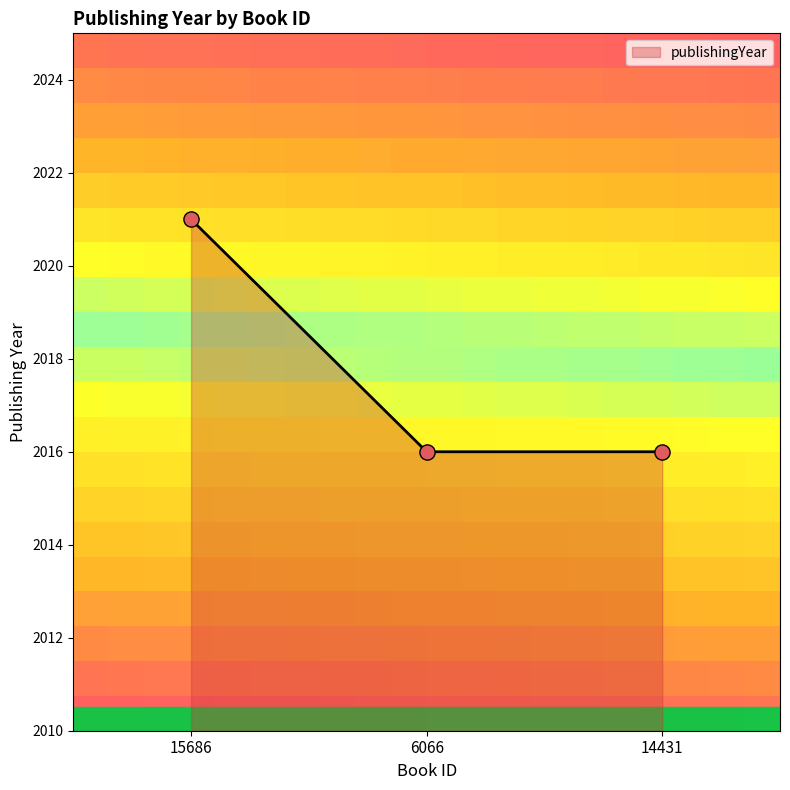

Approximately how many times larger is the value at 15686 compared to 6066?

1.0